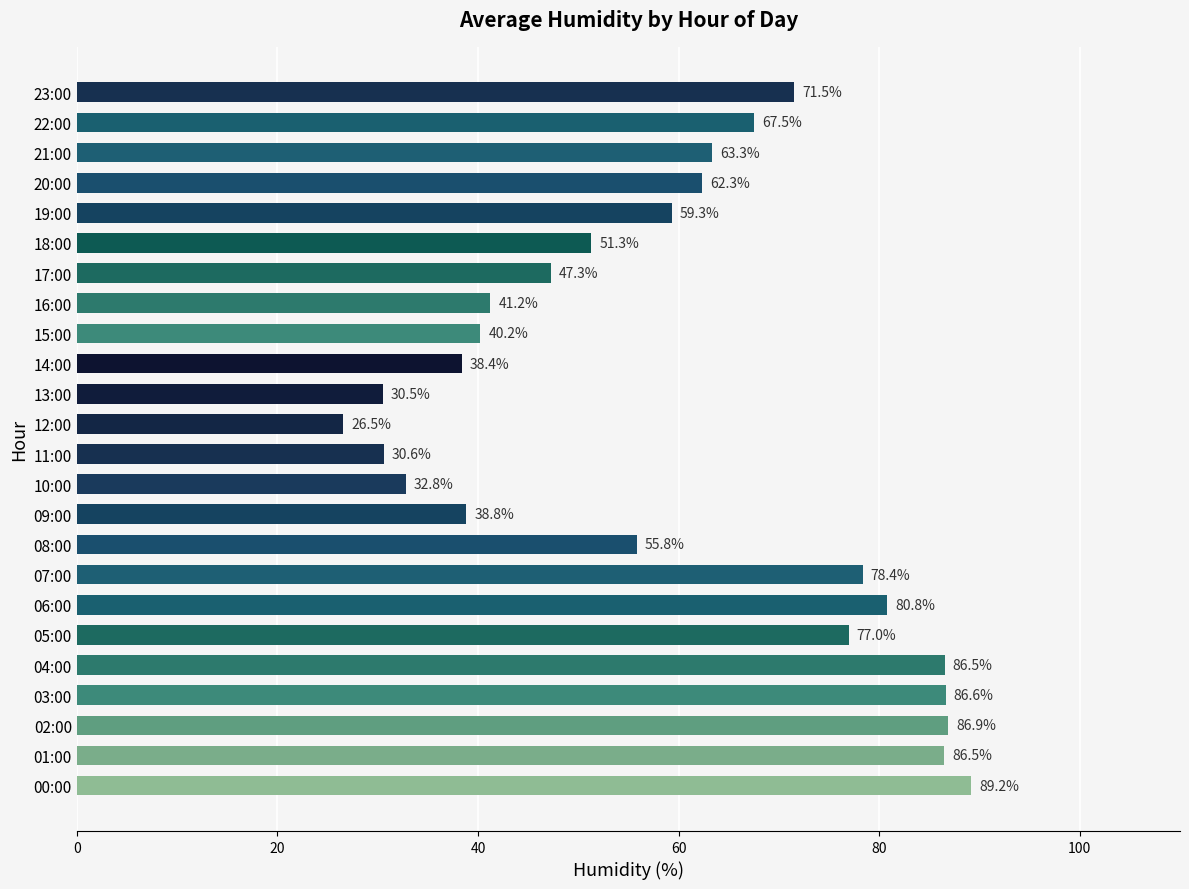

Between 07:00 and 06:00, which is larger?

06:00